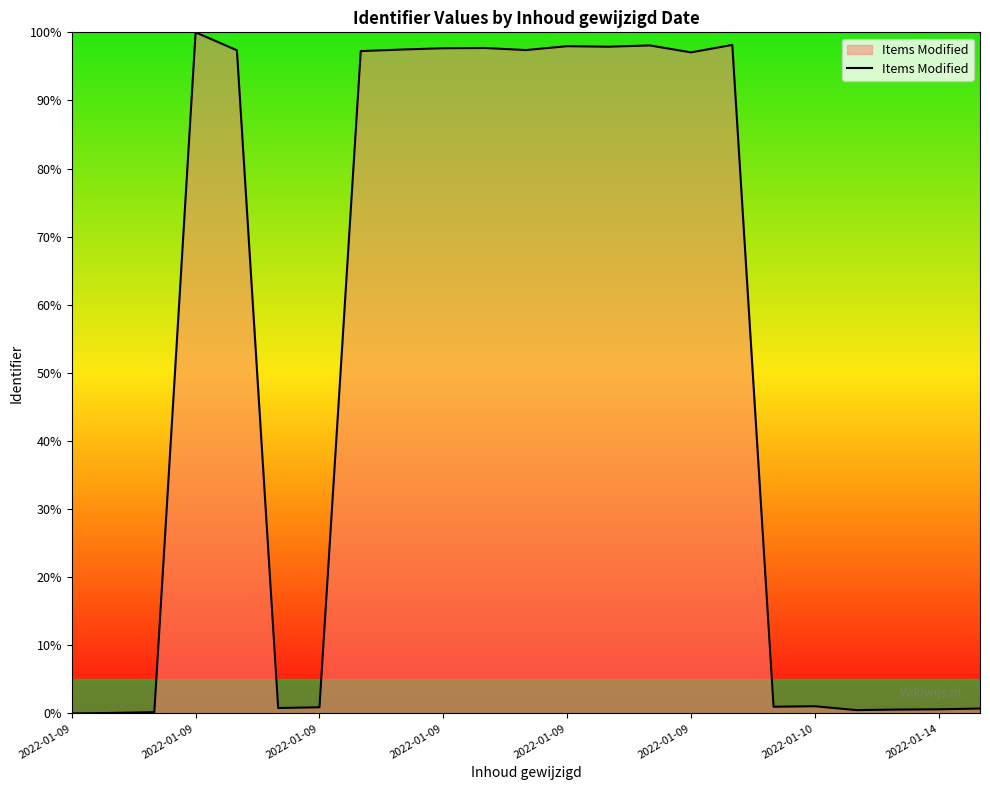

What is the maximum value shown in the chart?

100.0